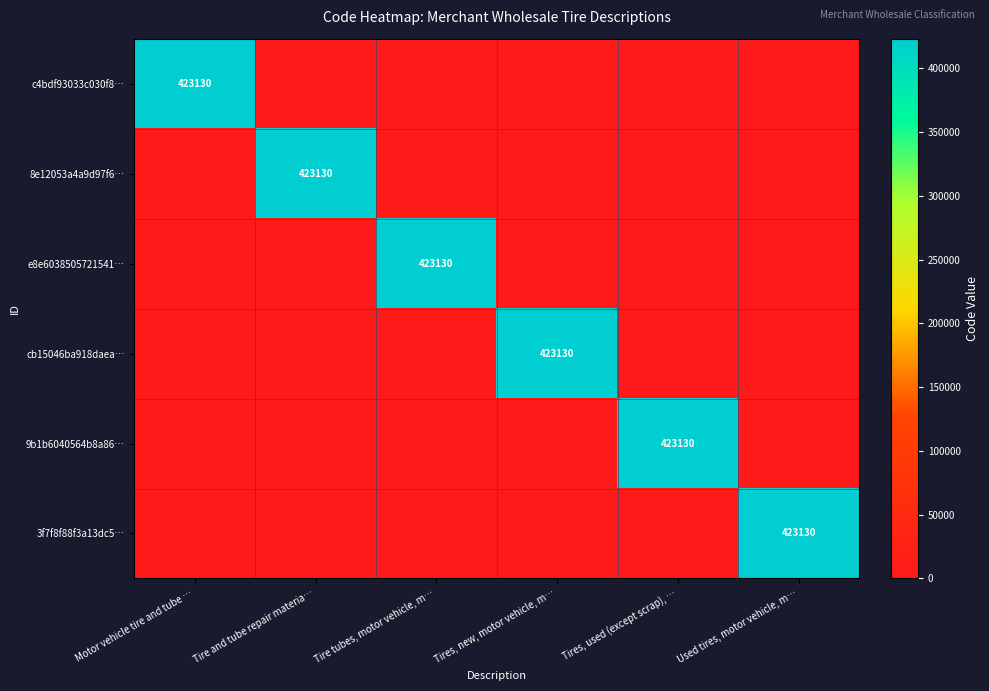

Between Motor vehicle tire and tube … and Tire and tube repair materia…, which series saw the biggest shift?

c4bdf93033c030f8…